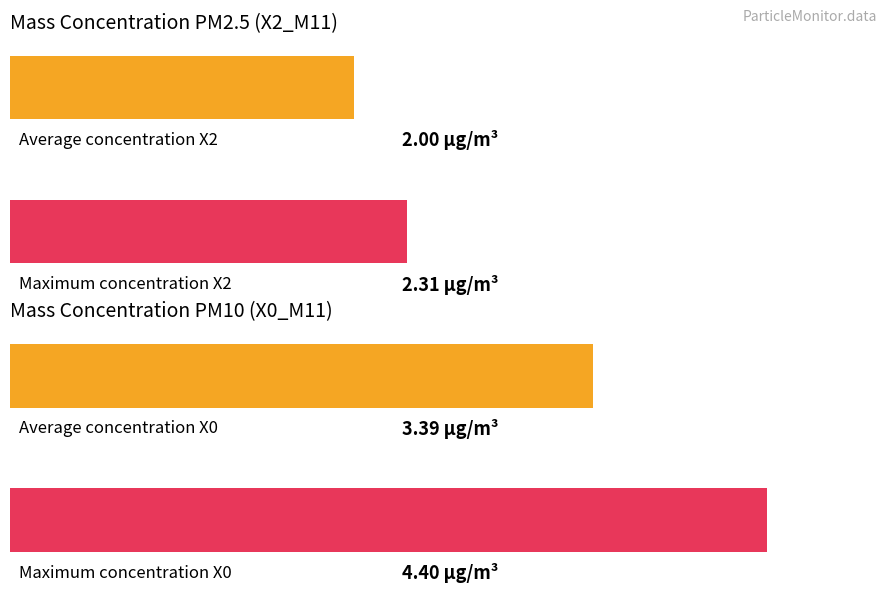

The T5_M11 series shows 26.2 at 11:04. True or false?

False